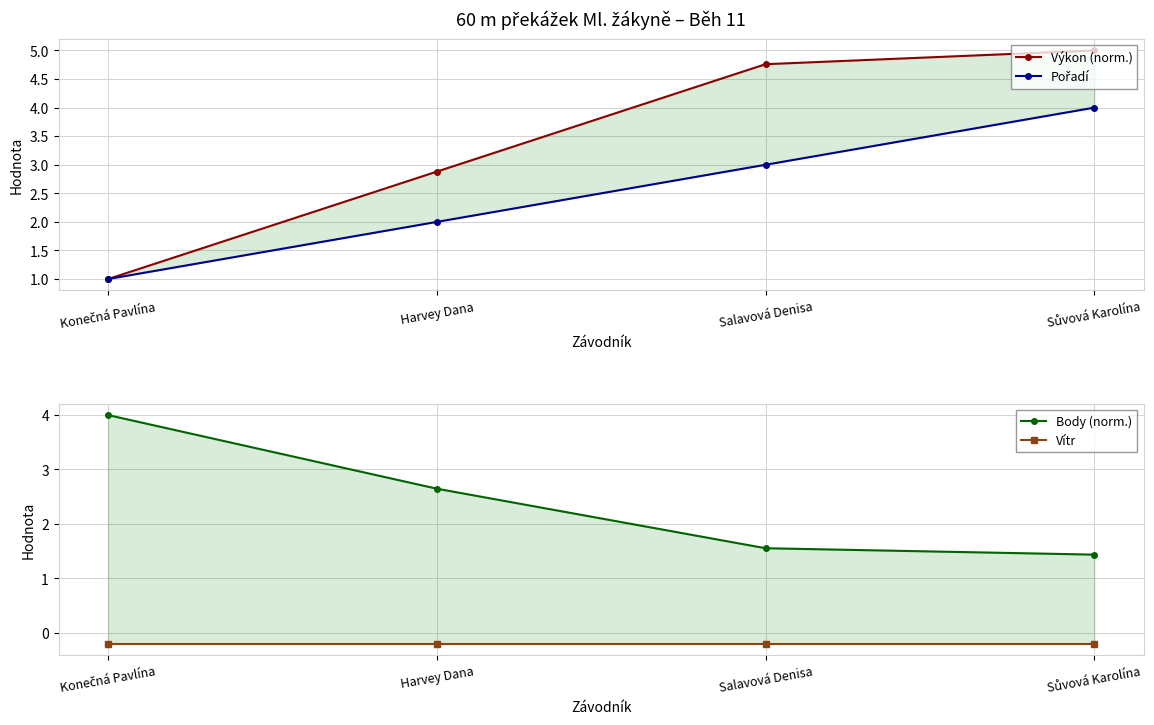

True or false: Výkon (norm.) and Body (norm.) intersect in this chart.

True